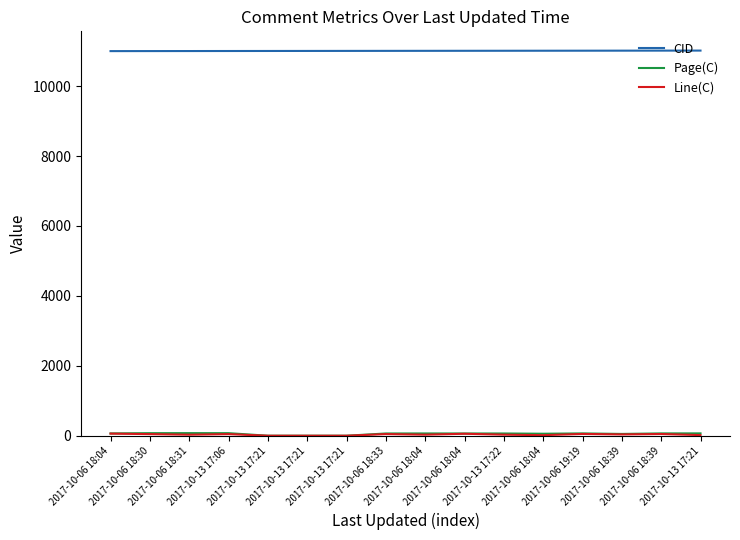

Does the chart display data point markers on the line(s)?

No